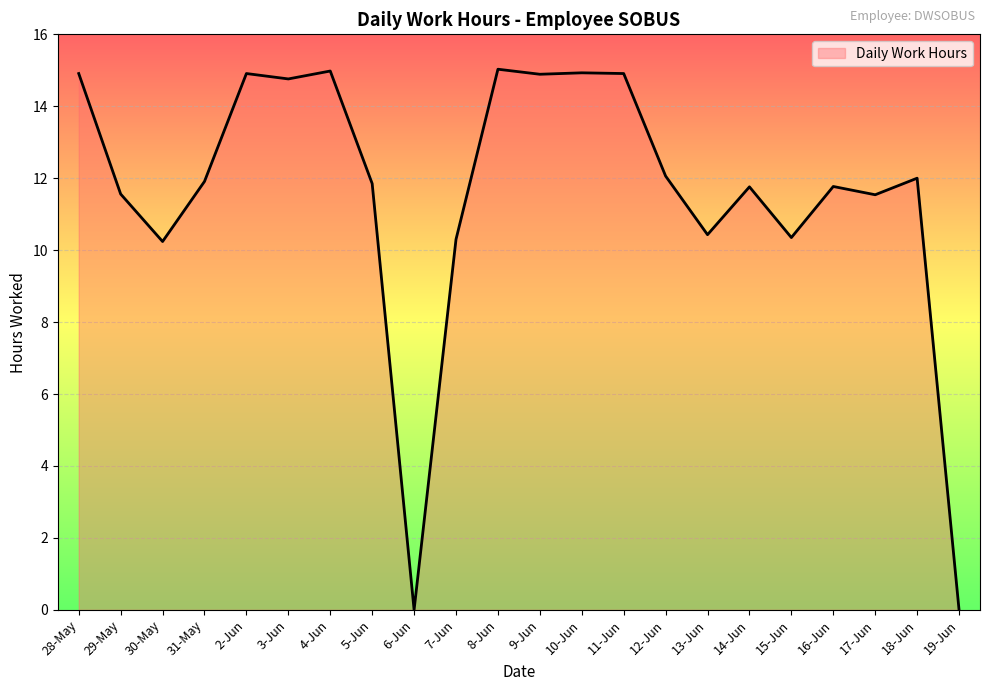

At which category does the data reach its first local valley?

30-May